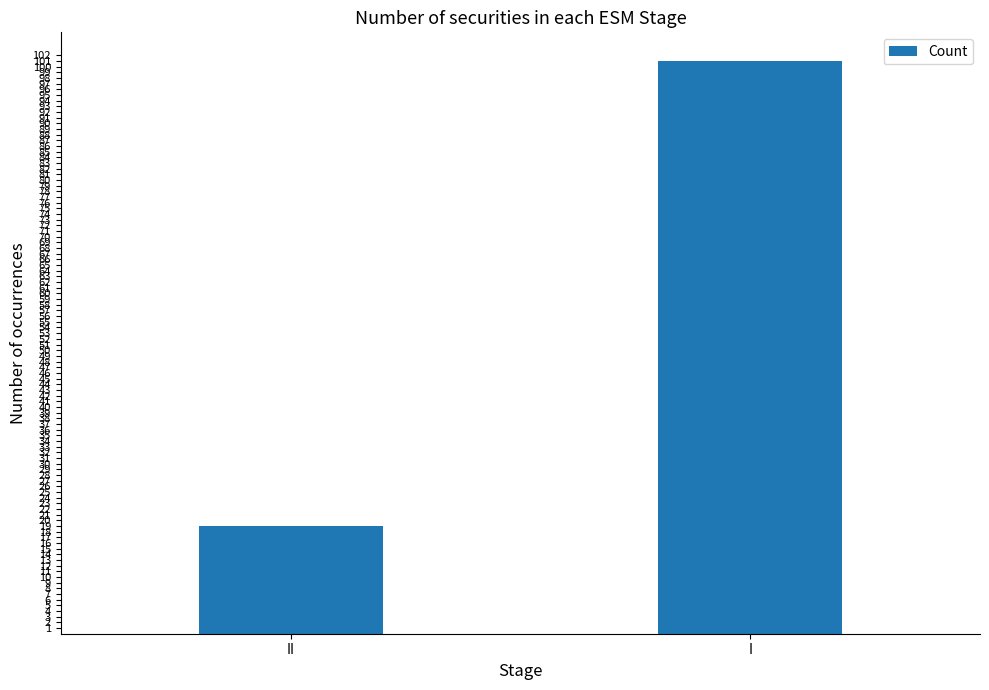

At which category does the chart reach its peak across all series?

I